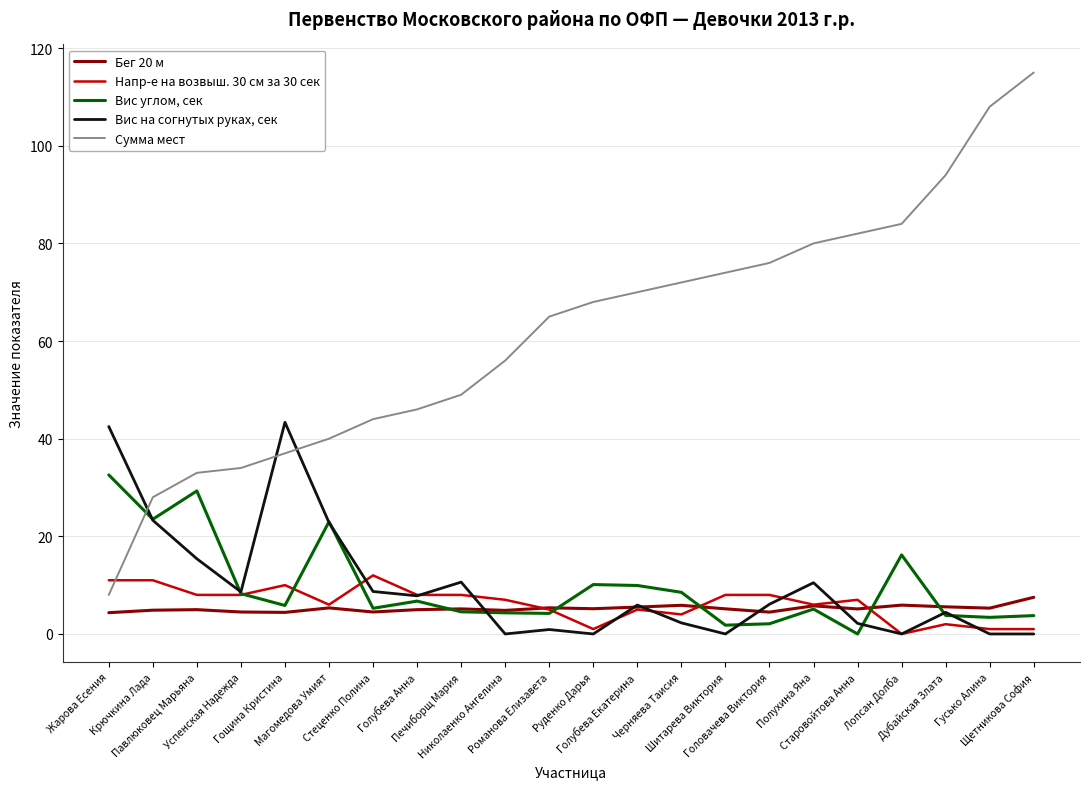

List the series in order of their peak value, lowest first.

Бег 20 м, Напр-е на возвыш. 30 см за 30 сек, Вис углом, сек, Вис на согнутых руках, сек, Сумма мест